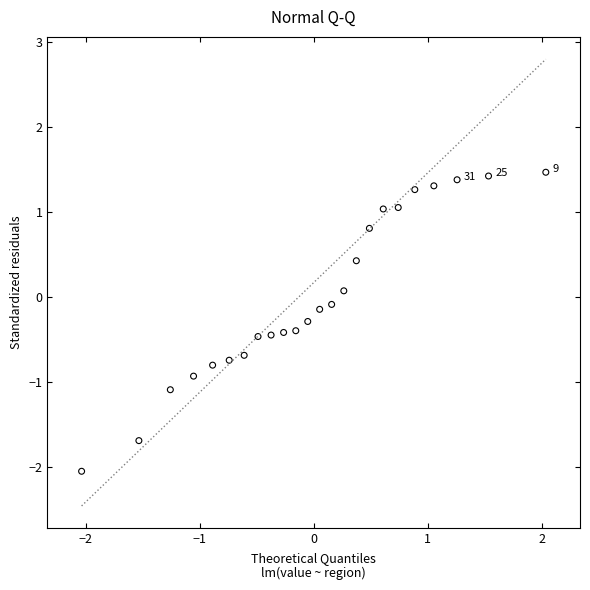

What is the range of X values (max minus min)?

4.1